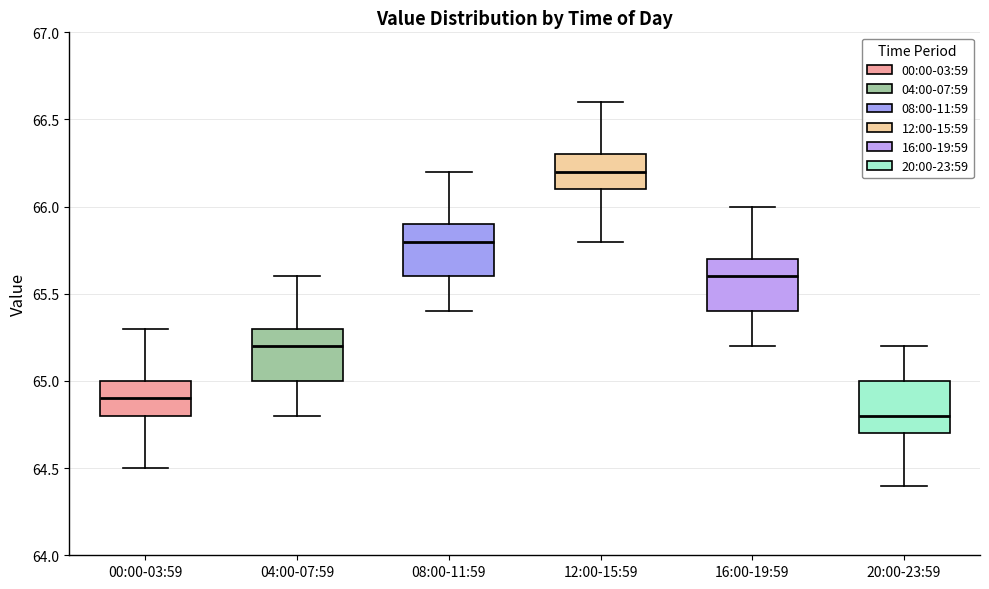

Where is the upper edge of the box for 20:00-23:59 on the y-axis? The values are not printed on the chart, so give them approximately, as read against the axis.

65.0